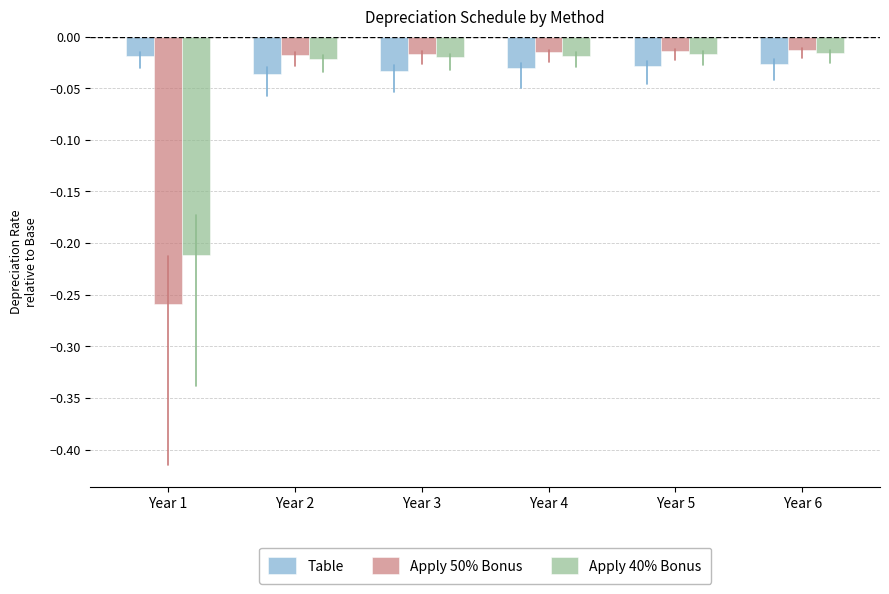

At which label does Apply 40% Bonus reach its minimum?

Year 1